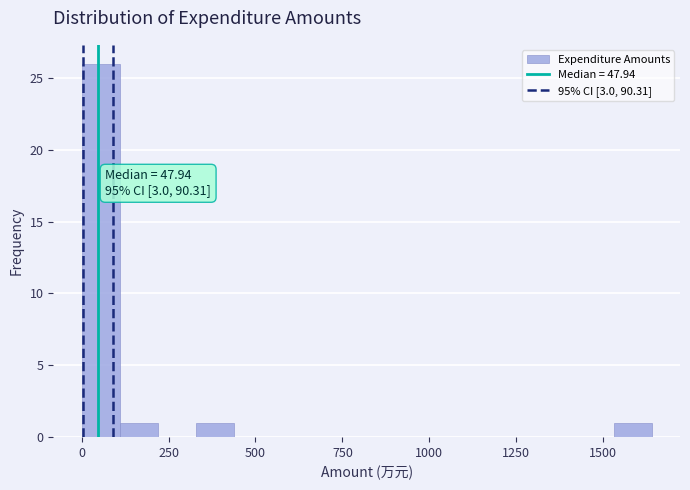

Read against the x-axis, roughly where is the centre of the tallest bar?

50